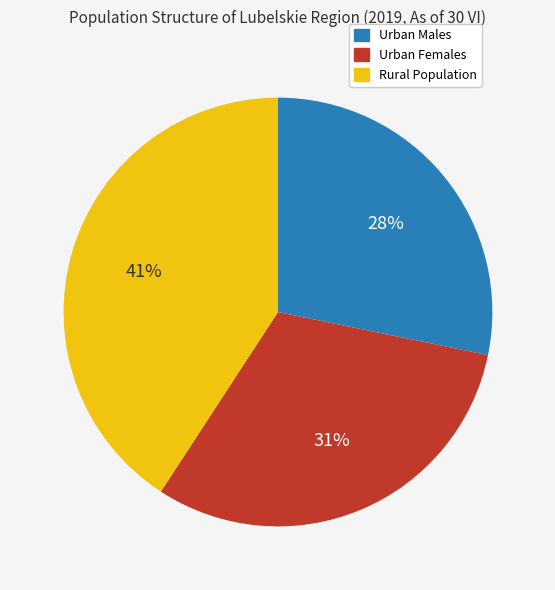

How many slices are in this pie chart?

3